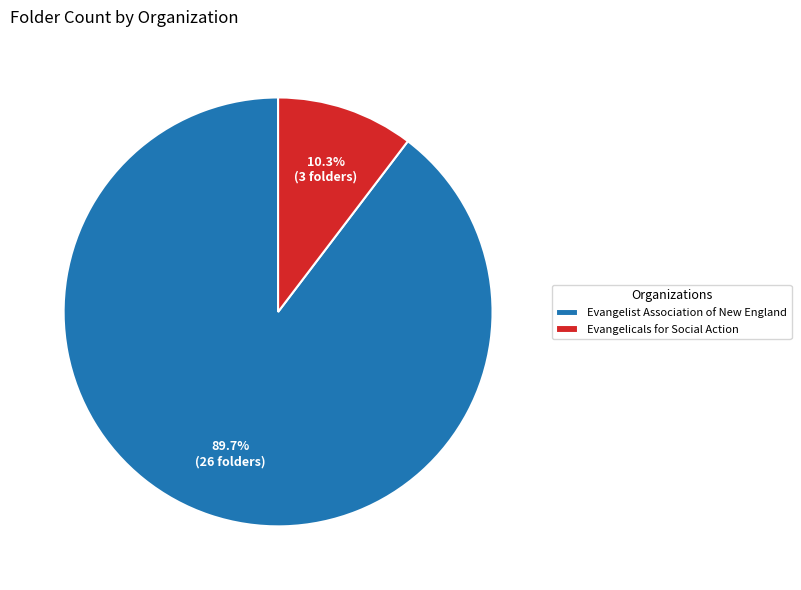

Which has a higher value, Evangelist Association of New England or Evangelicals for Social Action?

Evangelist Association of New England